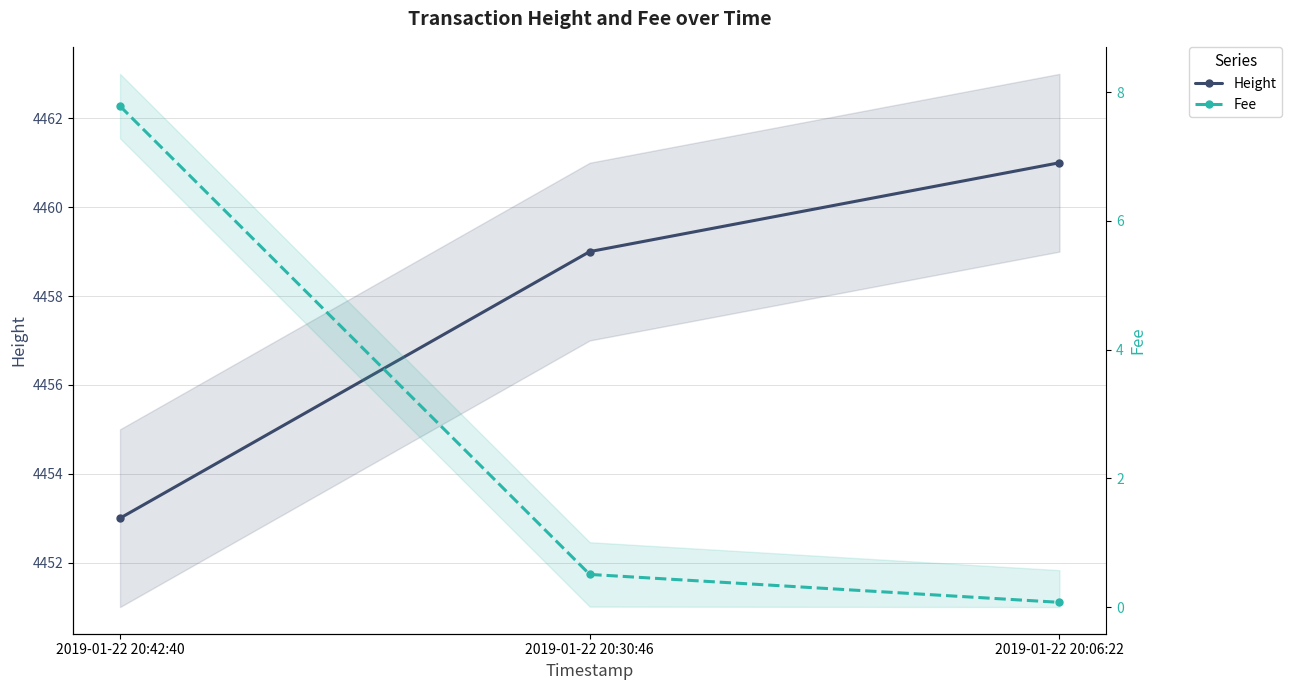

Reading right to left, list all the values displayed in this chart.

Height: 2019-01-22 20:06:22=4461.0	2019-01-22 20:30:46=4459.0	2019-01-22 20:42:40=4453.0
Fee: 2019-01-22 20:06:22=0.1	2019-01-22 20:30:46=0.5	2019-01-22 20:42:40=7.8